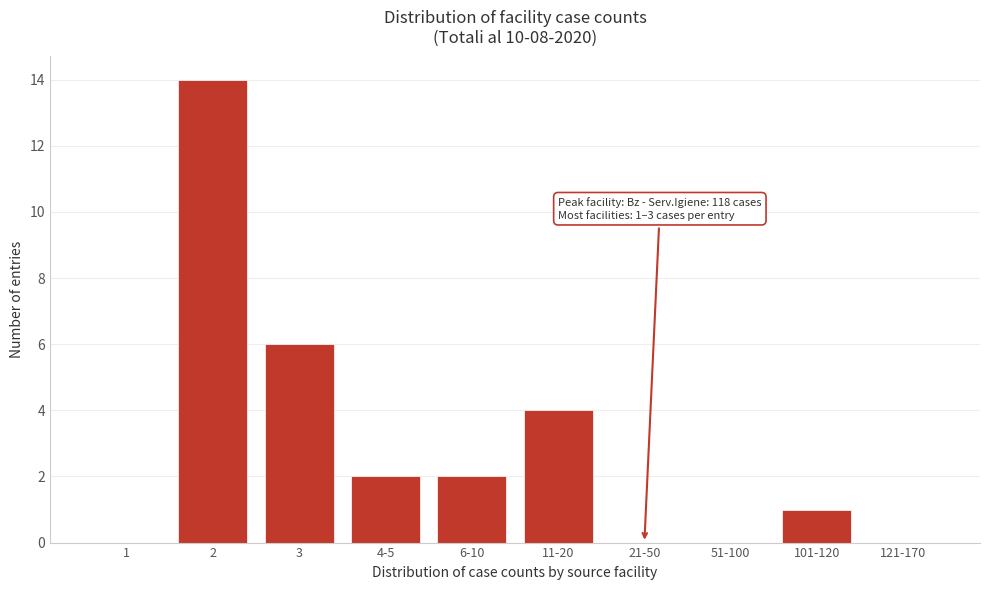

Reading right to left, extract all data points from this chart.

121-170=0	101-120=1	51-100=0	21-50=0	11-20=4	6-10=2	4-5=2	3=6	2=14	1=0